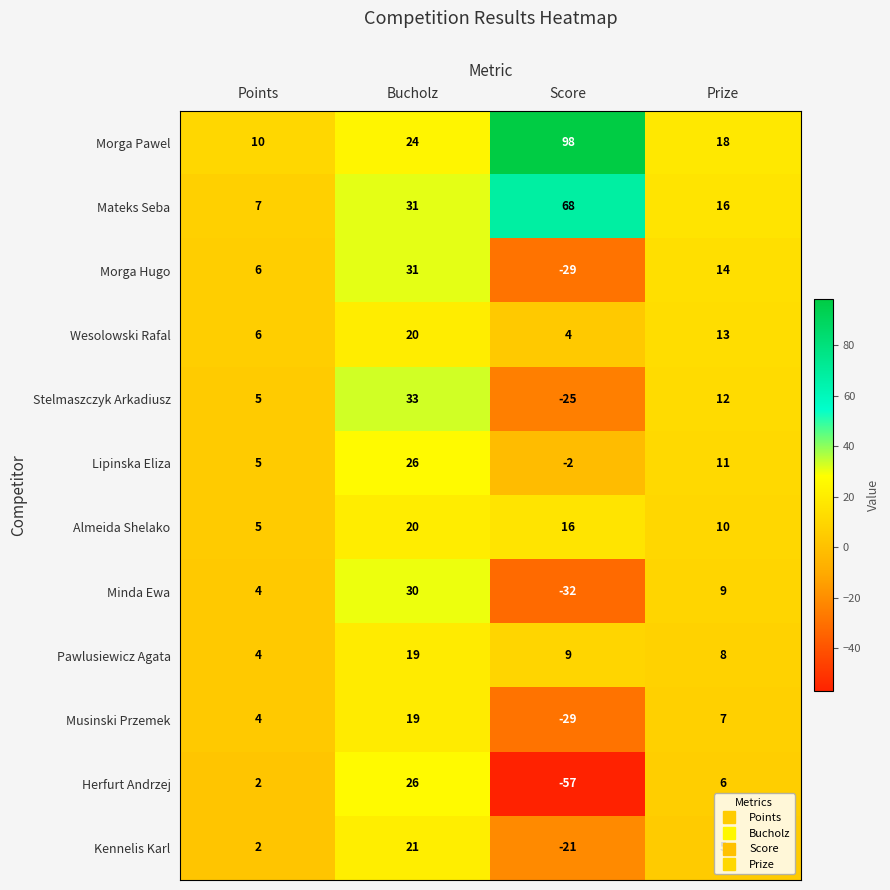

What is the approximate value of Stelmaszczyk Arkadiusz at Points?

5